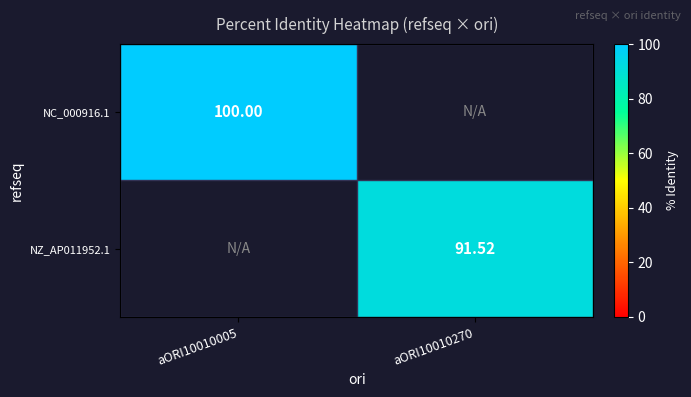

True or false: NZ_AP011952.1 has a value of 91.5 at aORI10010270.

True